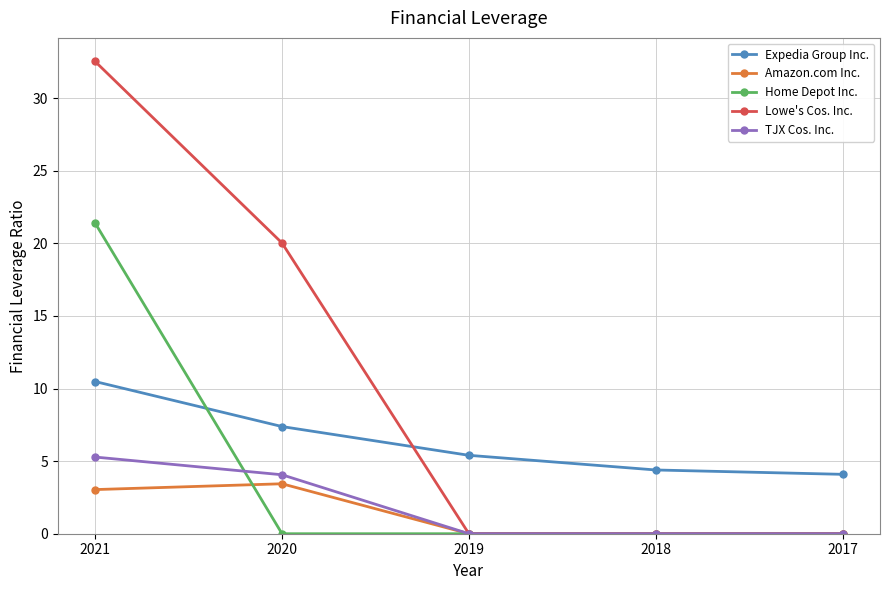

The Amazon.com Inc. series shows 2.1 at 2020. True or false?

False